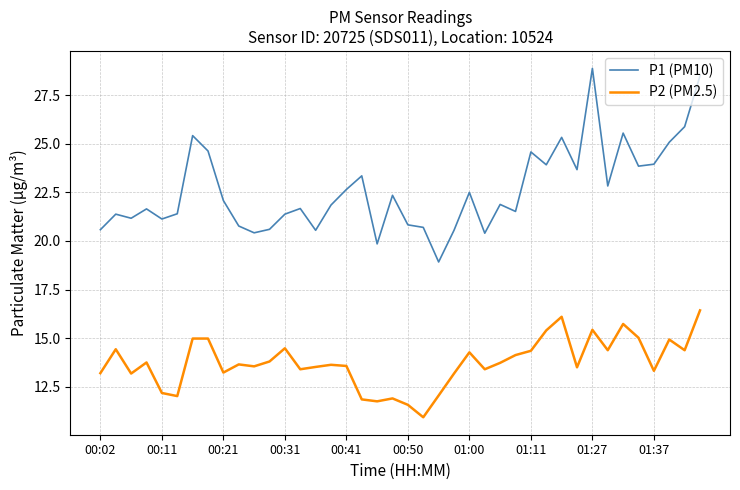

What is the difference between the maximum and minimum values in the P2 (PM2.5) series?

5.5